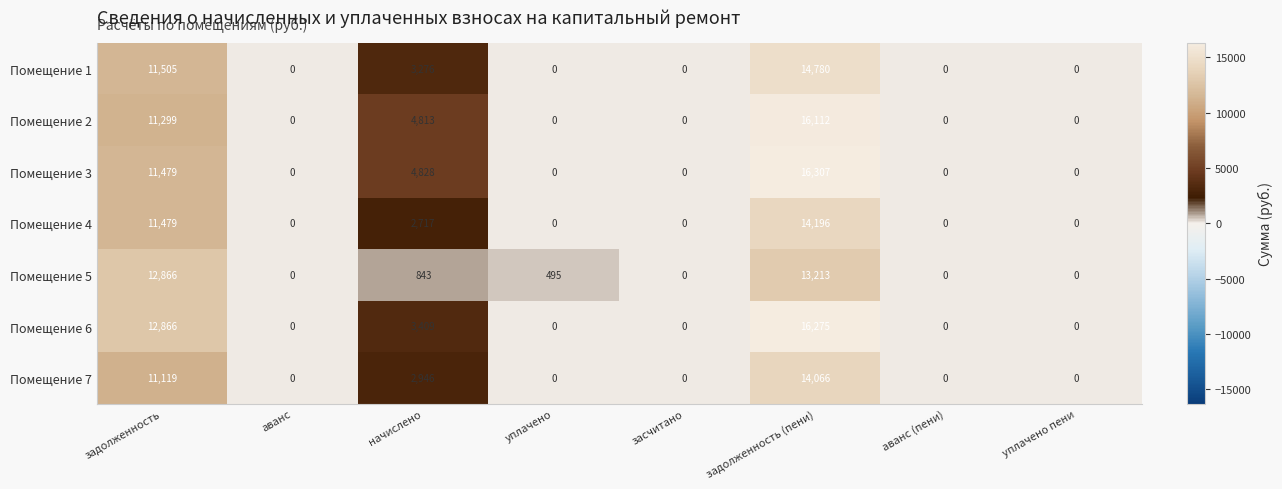

Which series changed the most between задолженность (пени) and аванс (пени)?

Помещение 3